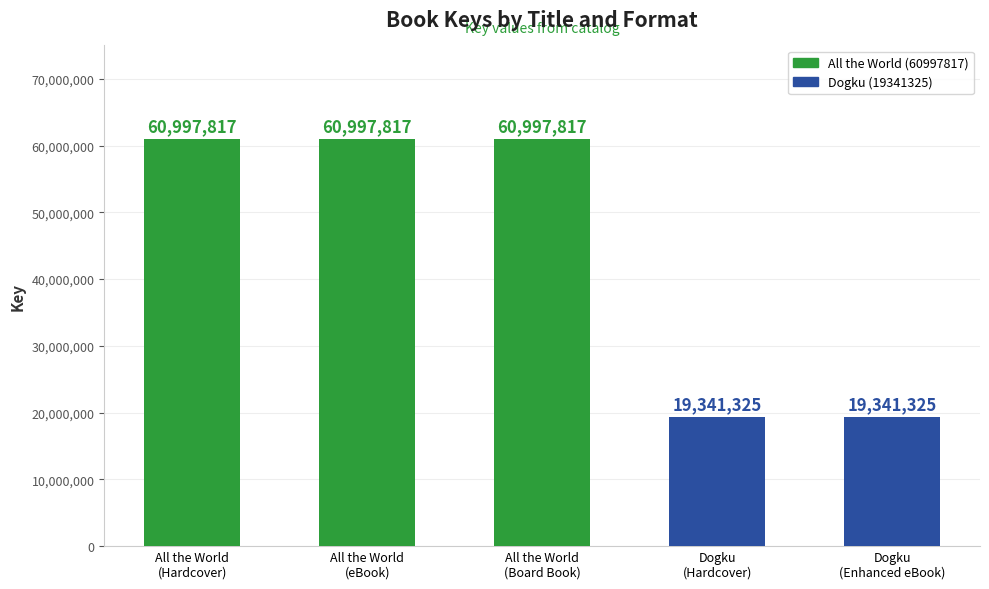

What is the average value?

44335220